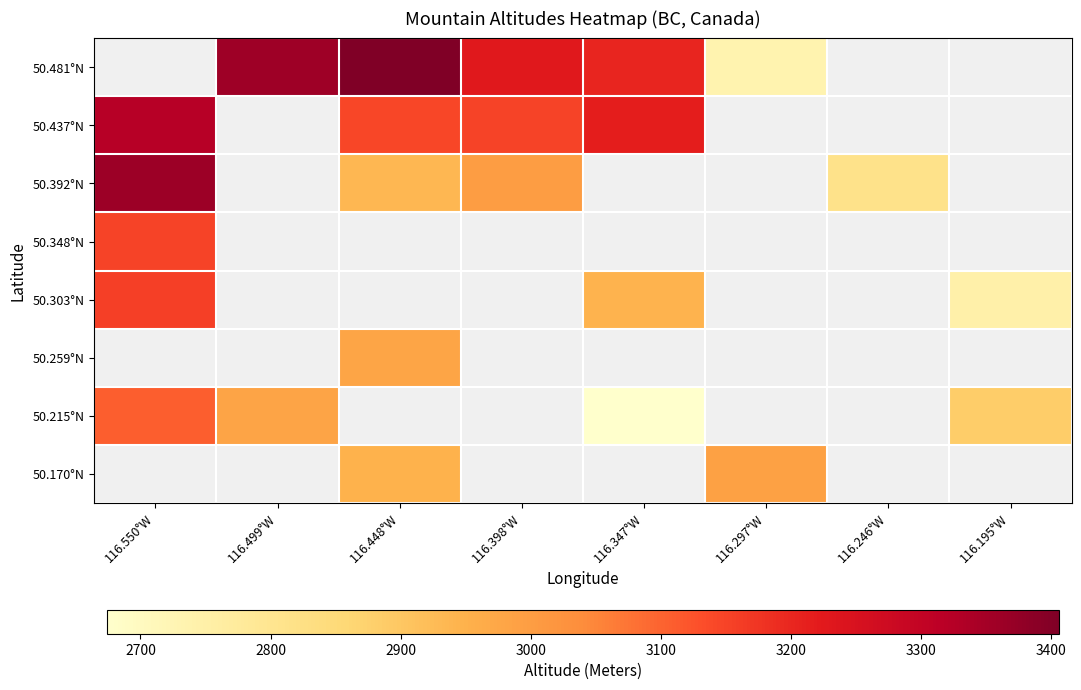

How many data points in 50.303°N are above 2944?

1